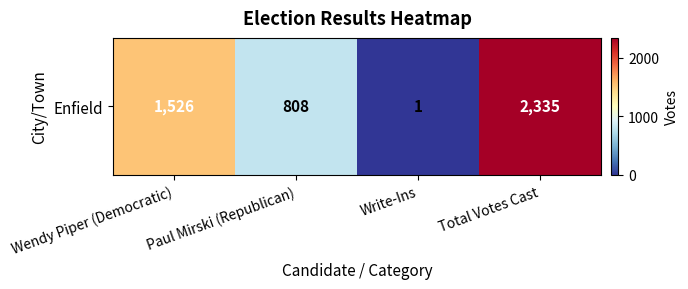

The value at Write-Ins is 1. True or false?

True